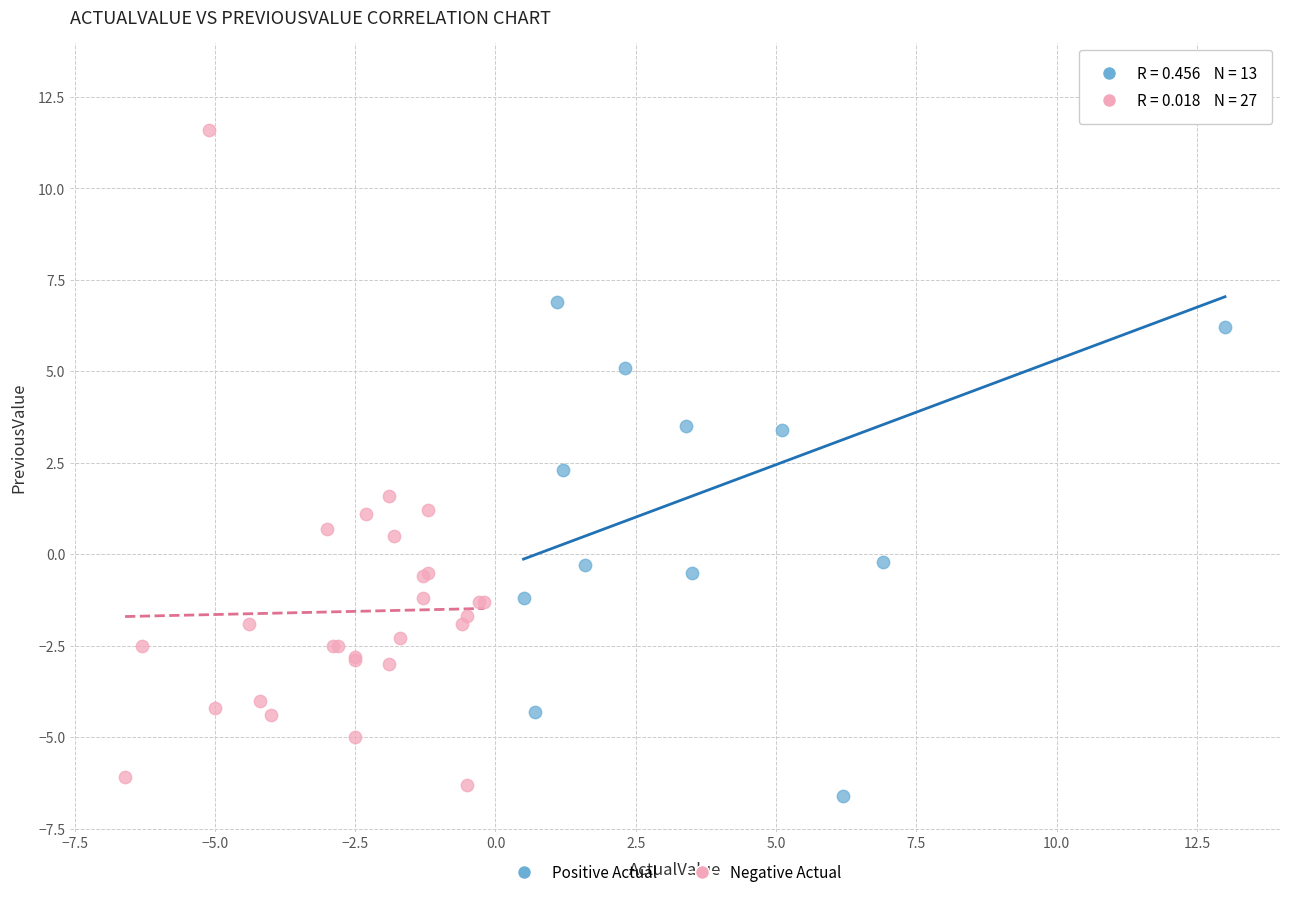

Which series has the widest spread of Y values?

Positive Actual